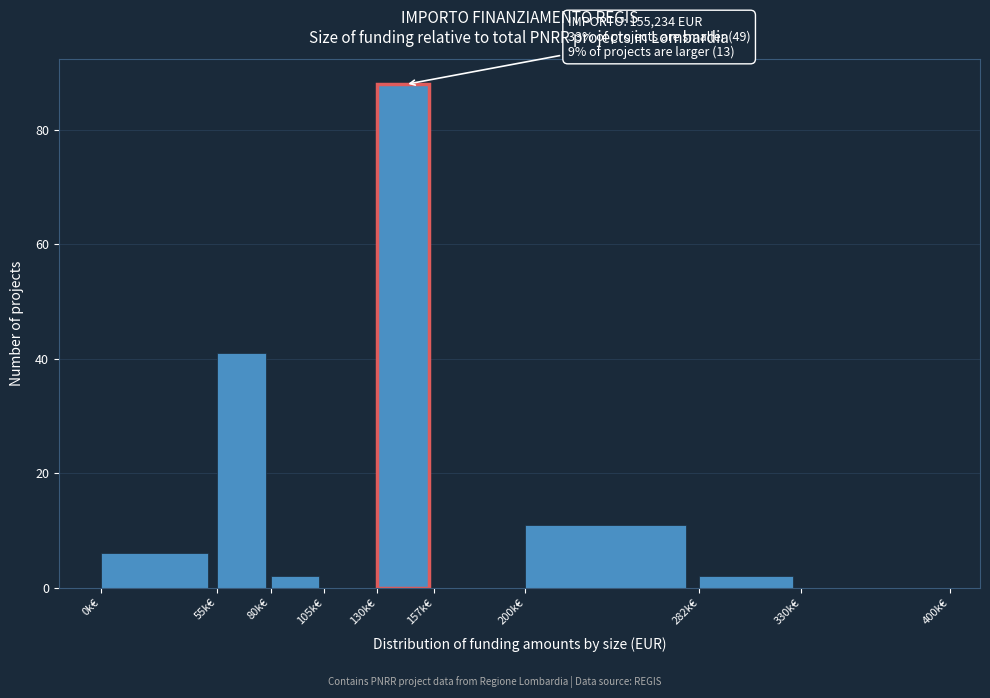

Reading left to right, list all the values displayed in this chart.

0k€=6	55k€=41	80k€=2	105k€=0	157k€=0	200k€=11	282k€=2	330k€=0